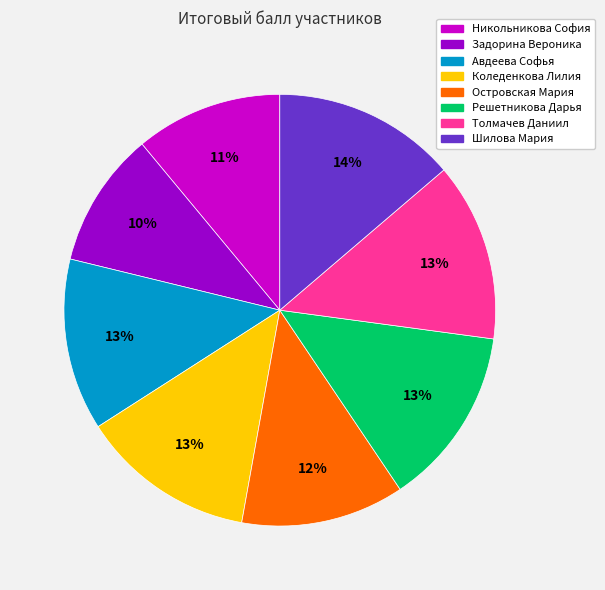

Is the sum of Толмачев Даниил and Коледенкова Лилия greater than half?

No